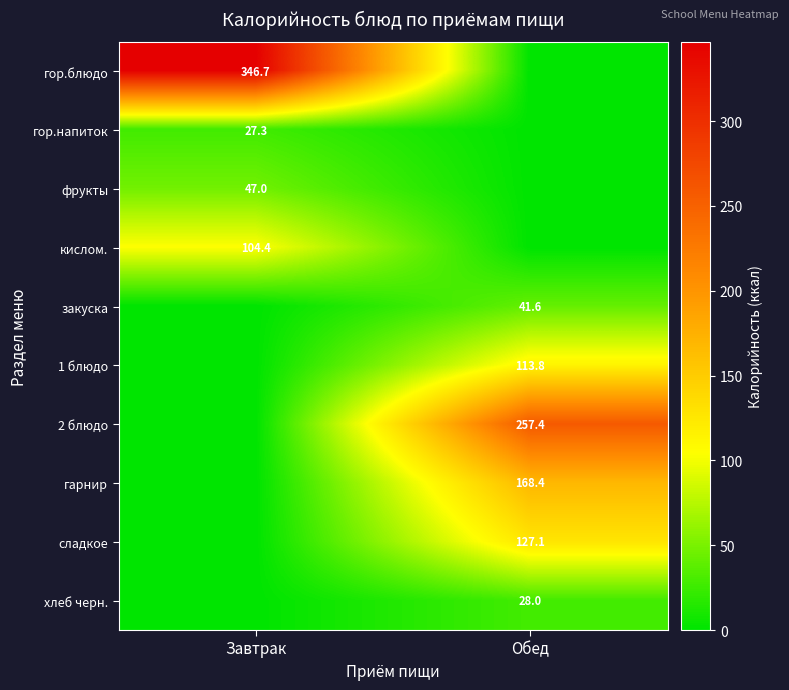

The фрукты series shows 47.0 at Завтрак. True or false?

True